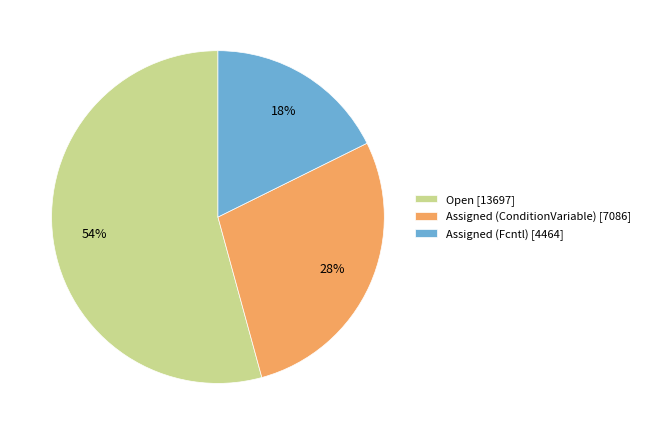

To the nearest percent, what is the combined percentage of Assigned (Fcntl) and Assigned (ConditionVariable)?

46%